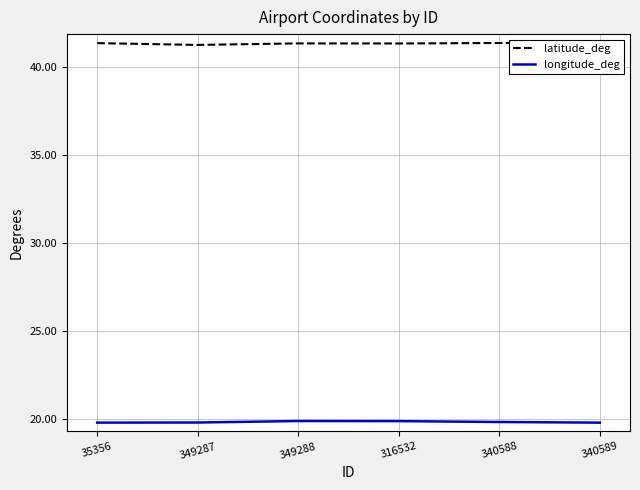

Rank the categories by latitude_deg value from highest to lowest.

340589, 340588, 35356, 349288, 316532, 349287